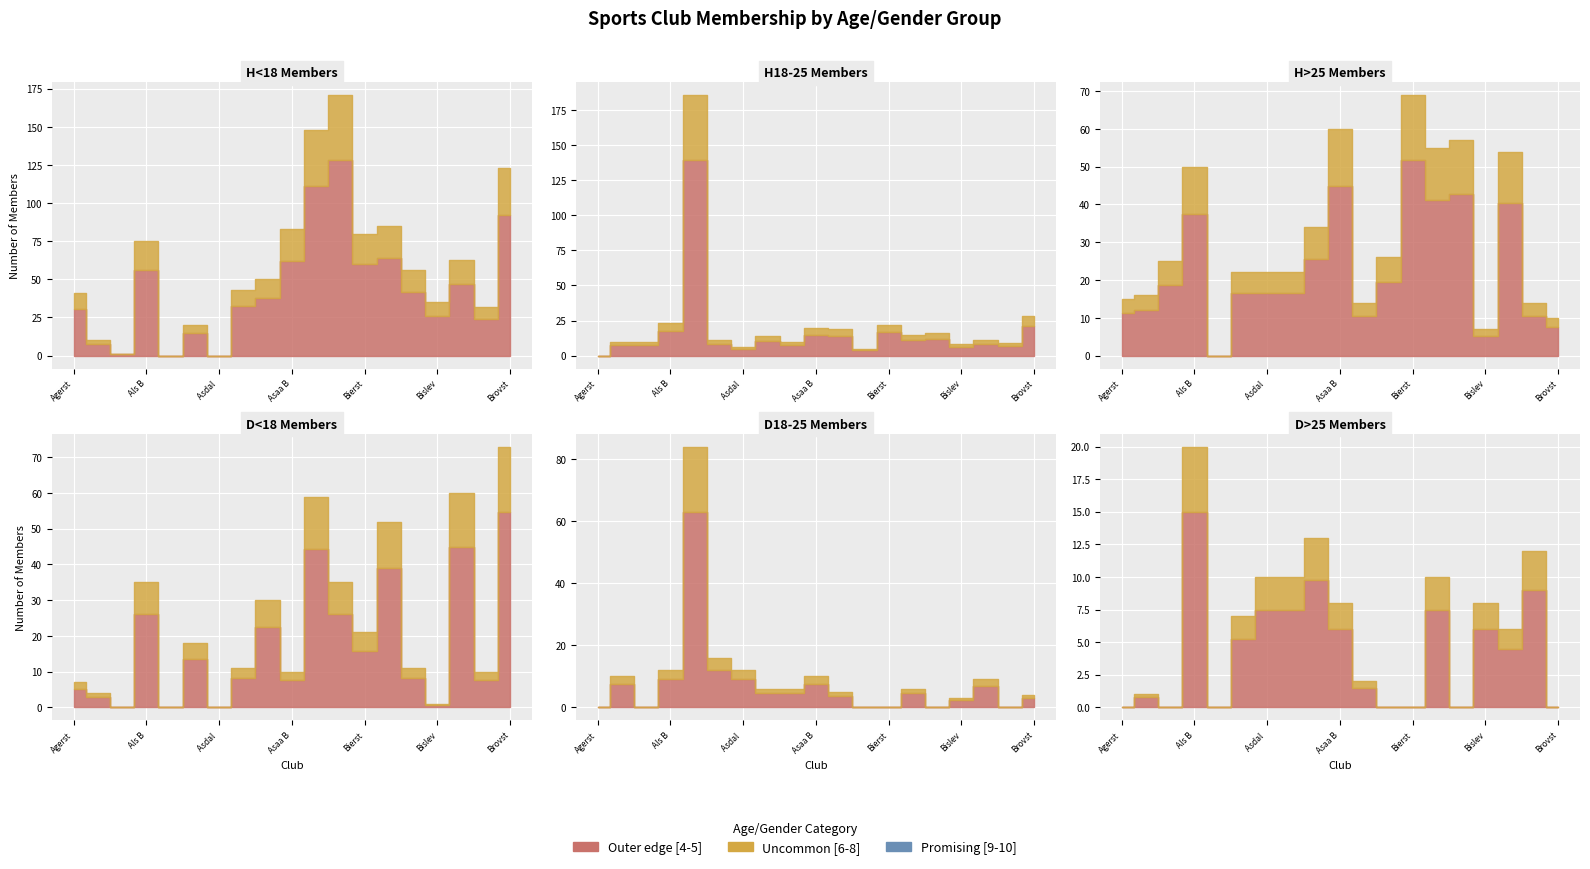

True or false: H18-25 and H<18 cross at least once.

True